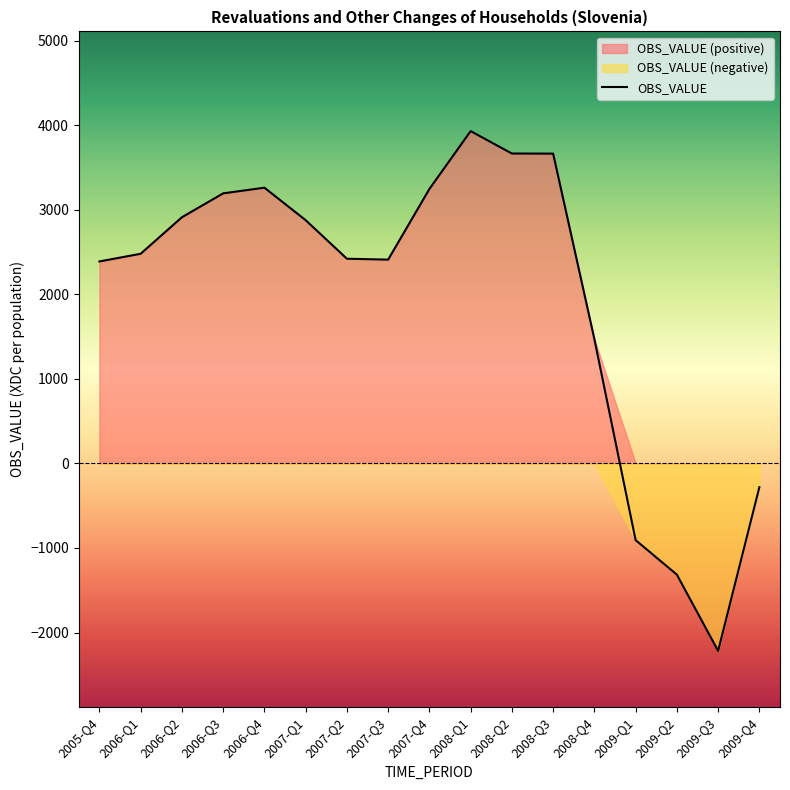

The value at 2008-Q4 is 1971.2. True or false?

False